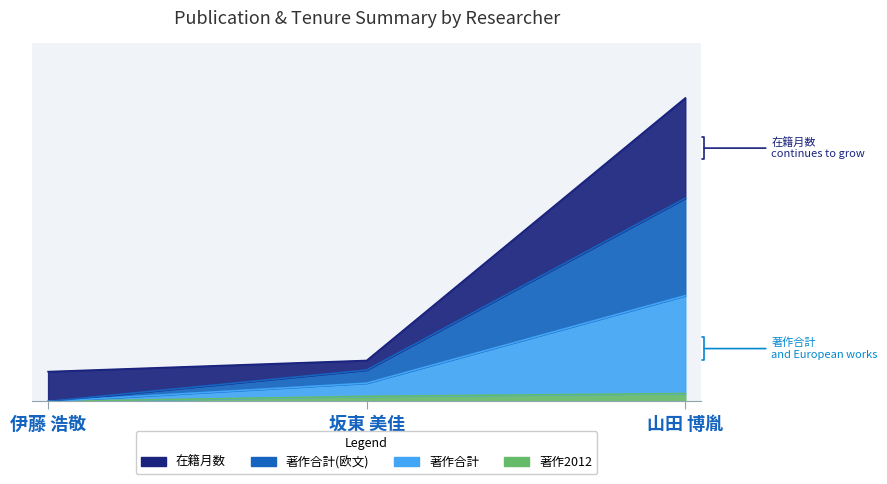

At which label does 著作2012 reach its minimum?

伊藤 浩敬